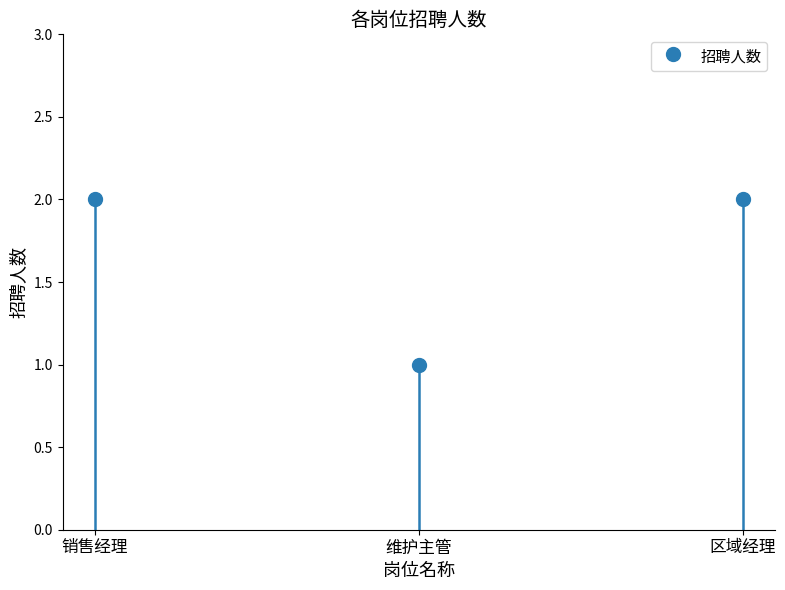

What is the ratio of the value at 维护主管 to the value at 销售经理?

0.5